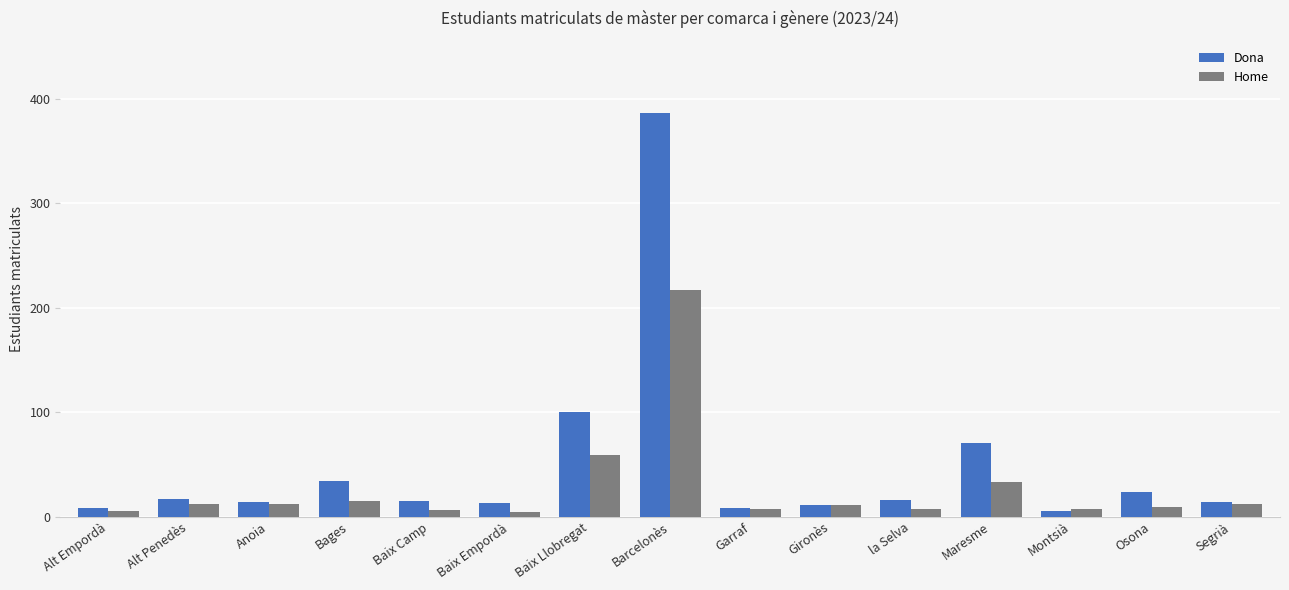

At which category is the sum across all series the highest?

Barcelonès